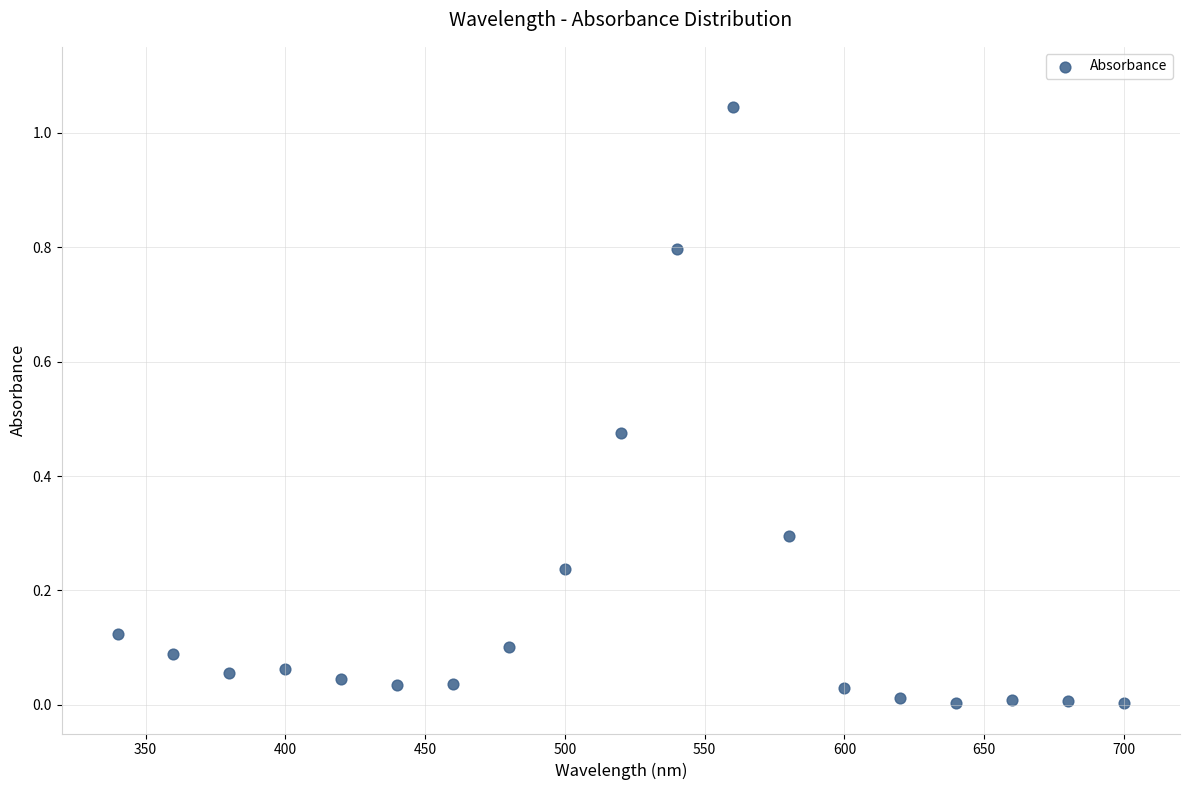

What is the range of X values (max minus min)?

360.0